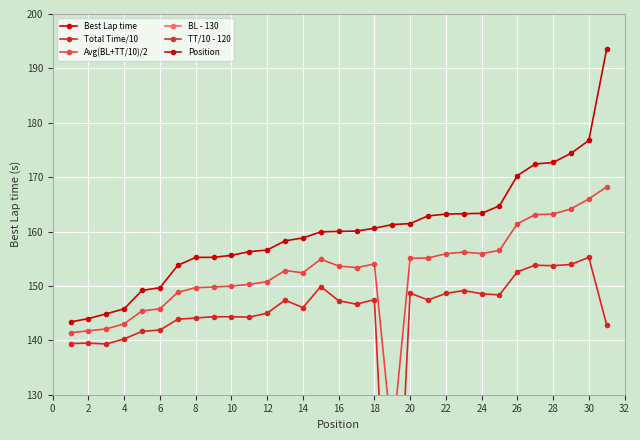

What is the maximum value for Best Lap time?

193.6